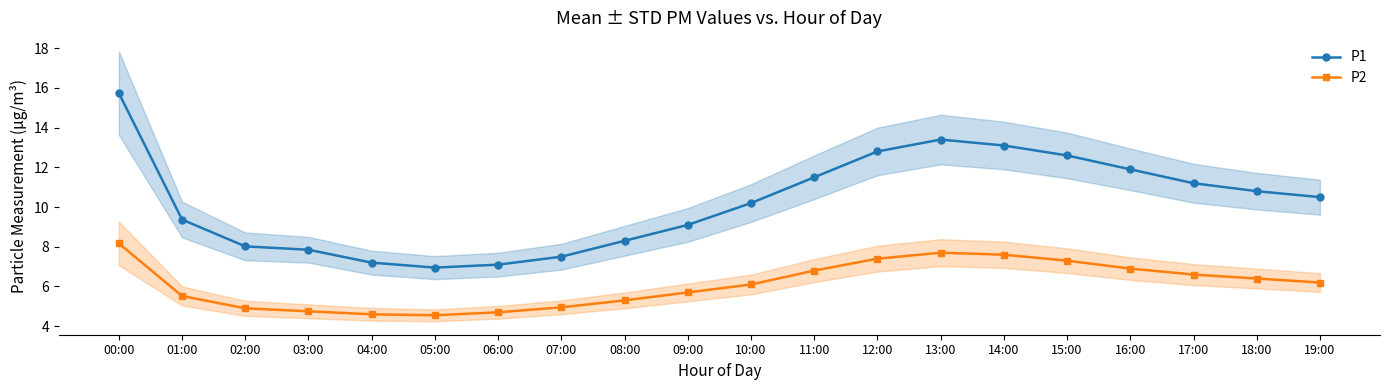

List the labels in order of P1 value, largest first.

00:00, 13:00, 14:00, 12:00, 15:00, 16:00, 11:00, 17:00, 18:00, 19:00, 10:00, 01:00, 09:00, 08:00, 02:00, 03:00, 07:00, 04:00, 06:00, 05:00